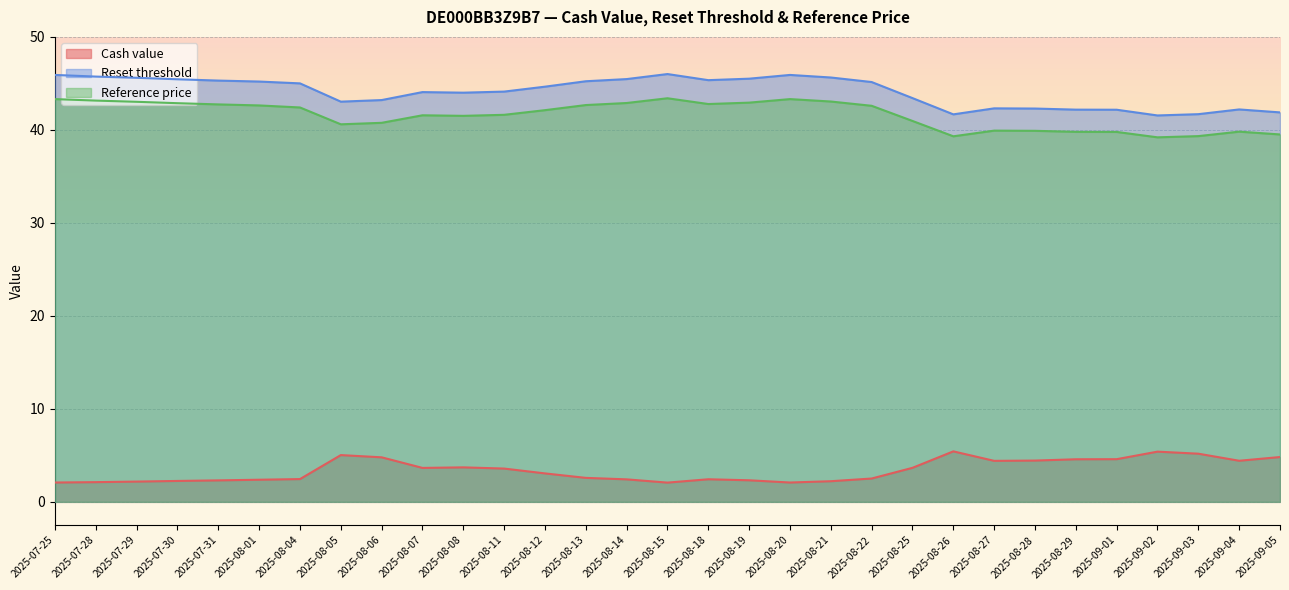

What value does the Reference price series have at 2025-07-28?

43.1